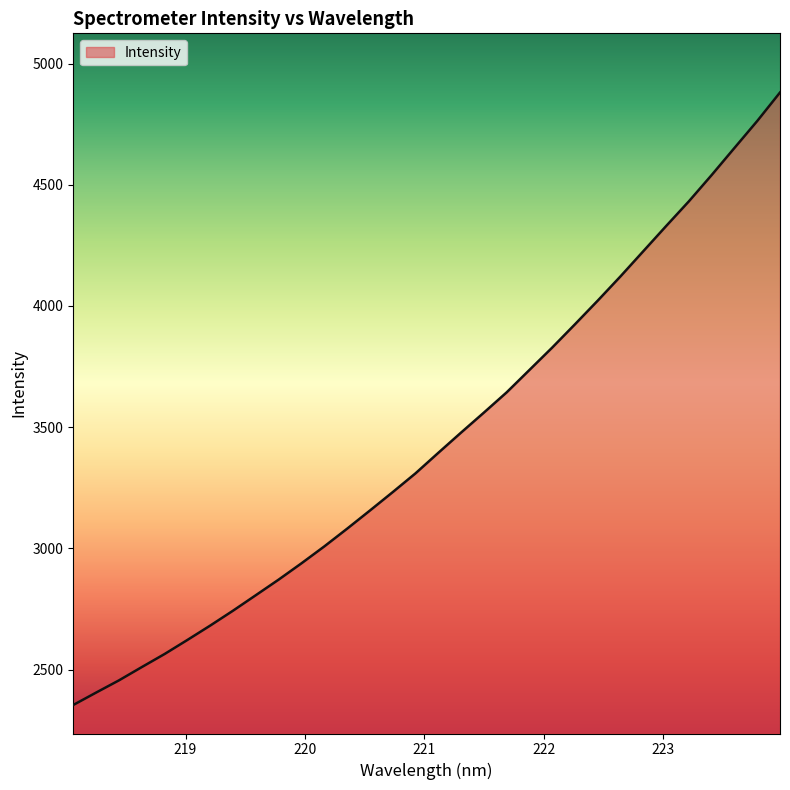

What is the smallest value displayed?

2353.7